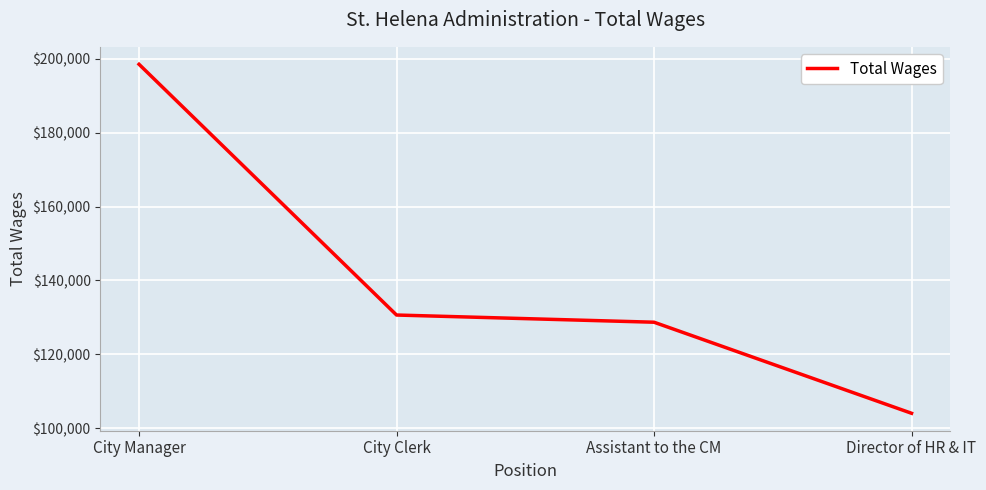

Reading right to left, list all the values displayed in this chart.

Director of HR & IT=104040	Assistant to the CM=128697	City Clerk=130645	City Manager=198546